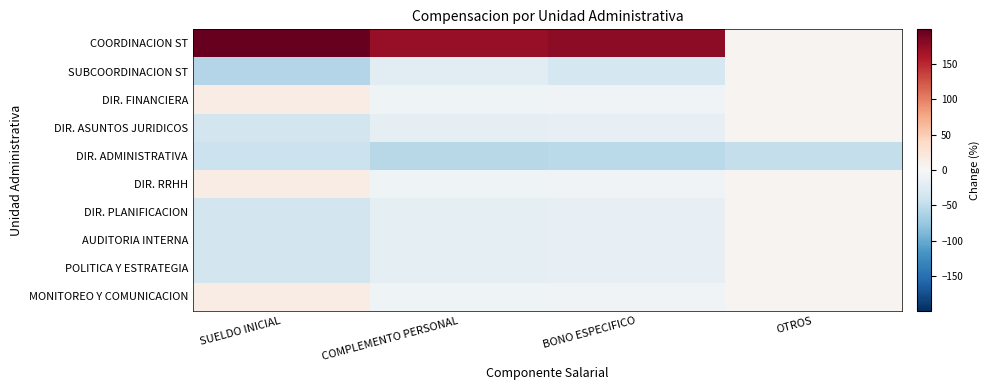

At which category is the sum across all series the highest?

BONO ESPECIFICO